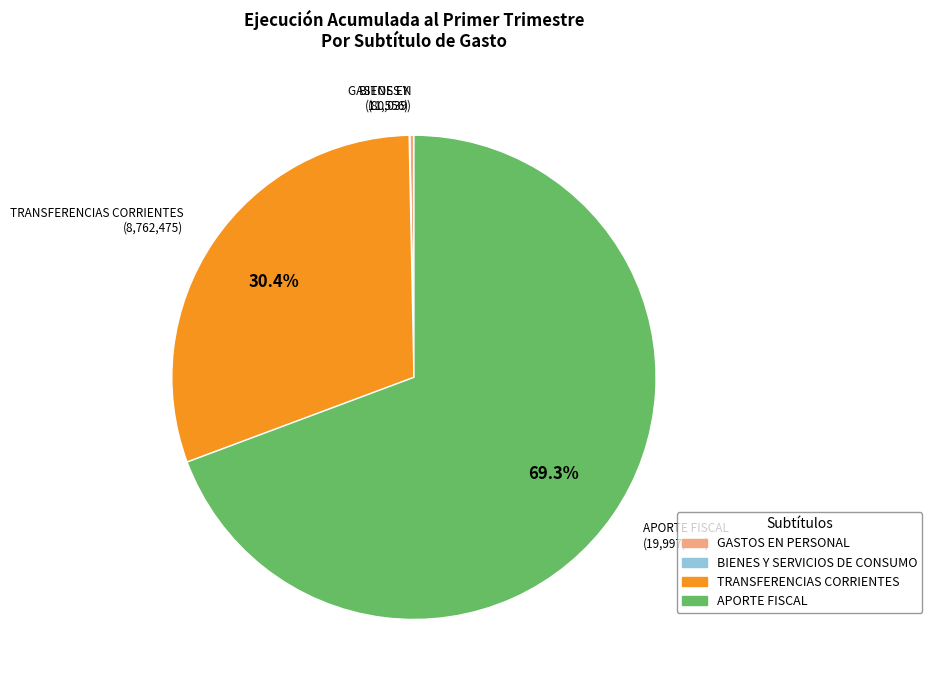

Does any single category account for the majority?

Yes